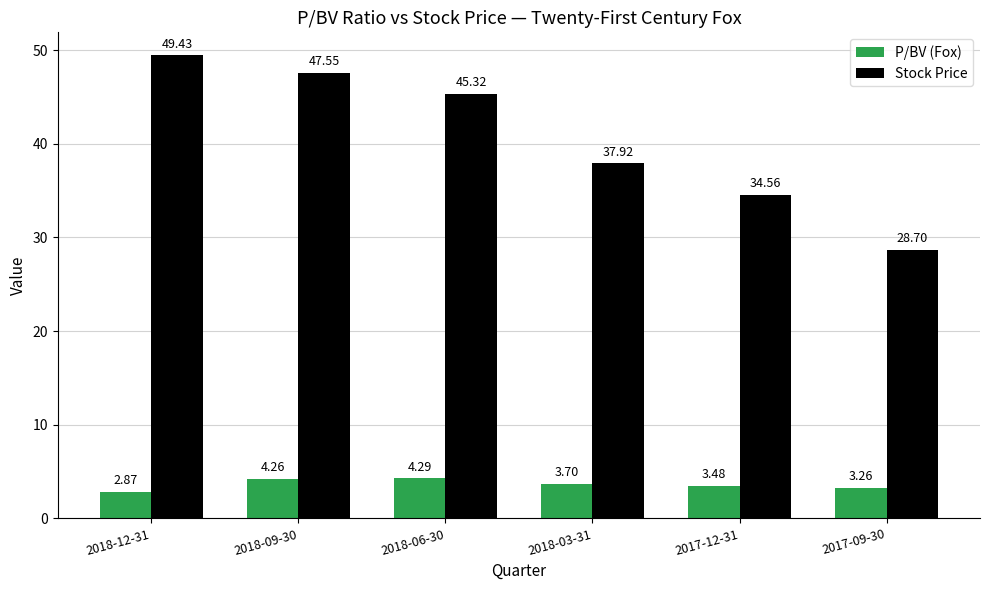

How many groups of bars are there?

6